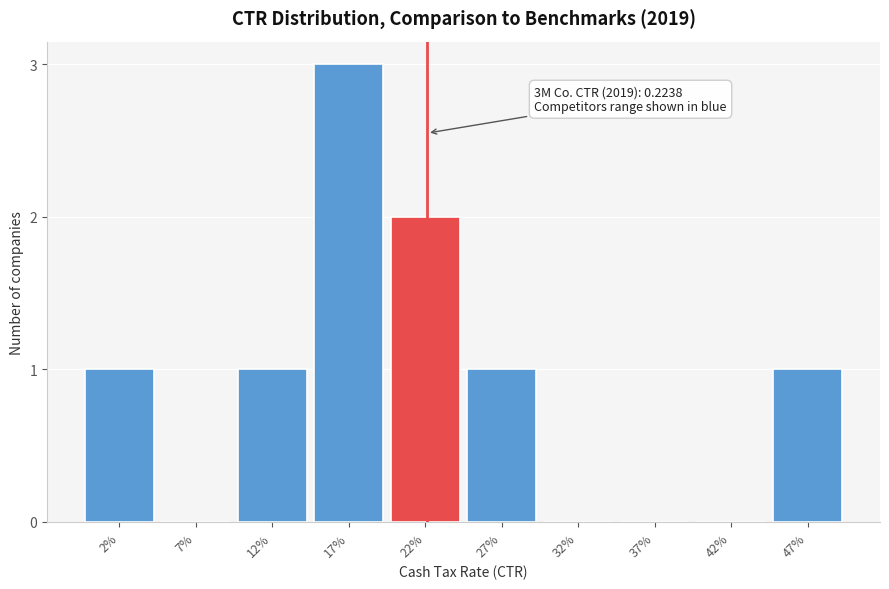

Reading left to right, what are all the values shown in this chart?

2%=1	7%=0	12%=1	17%=3	22%=2	27%=1	32%=0	37%=0	42%=0	47%=1